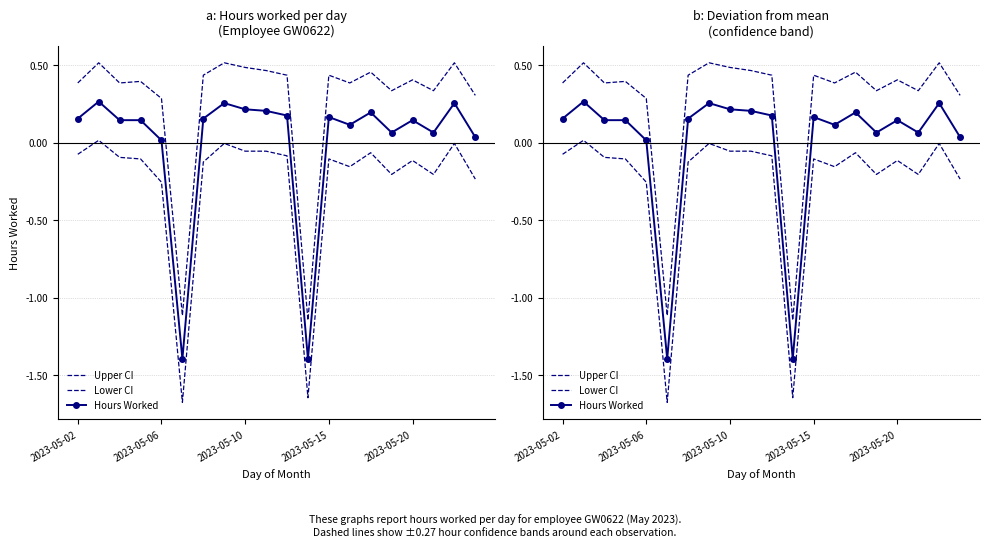

Rank the series by their average value, from highest to lowest.

Upper CI, Hours Worked, Lower CI